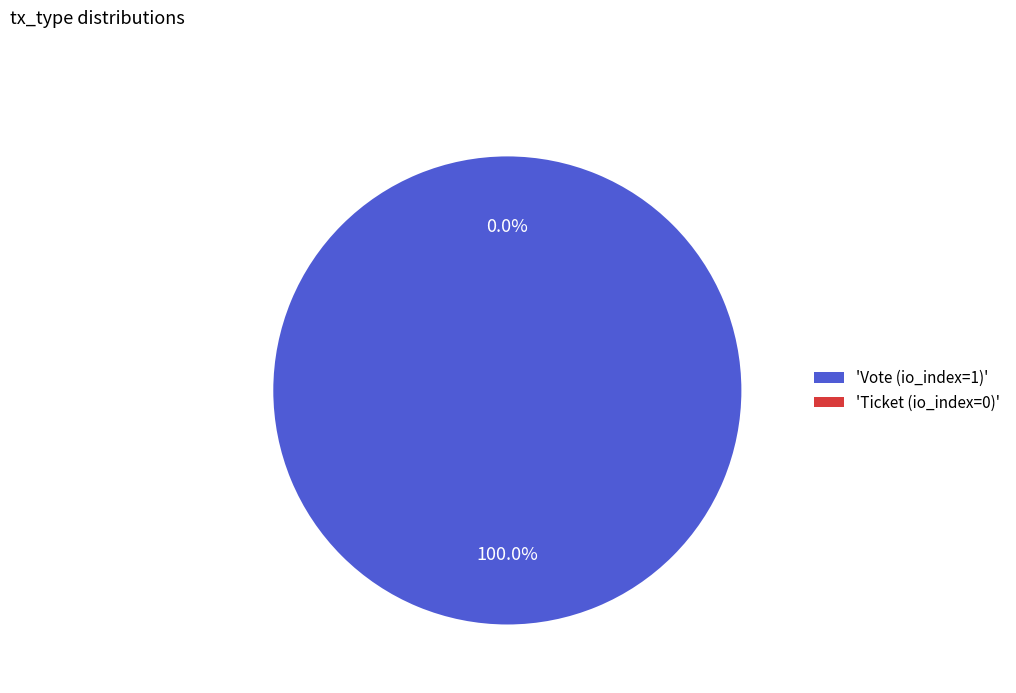

How many slices are in this pie chart?

2